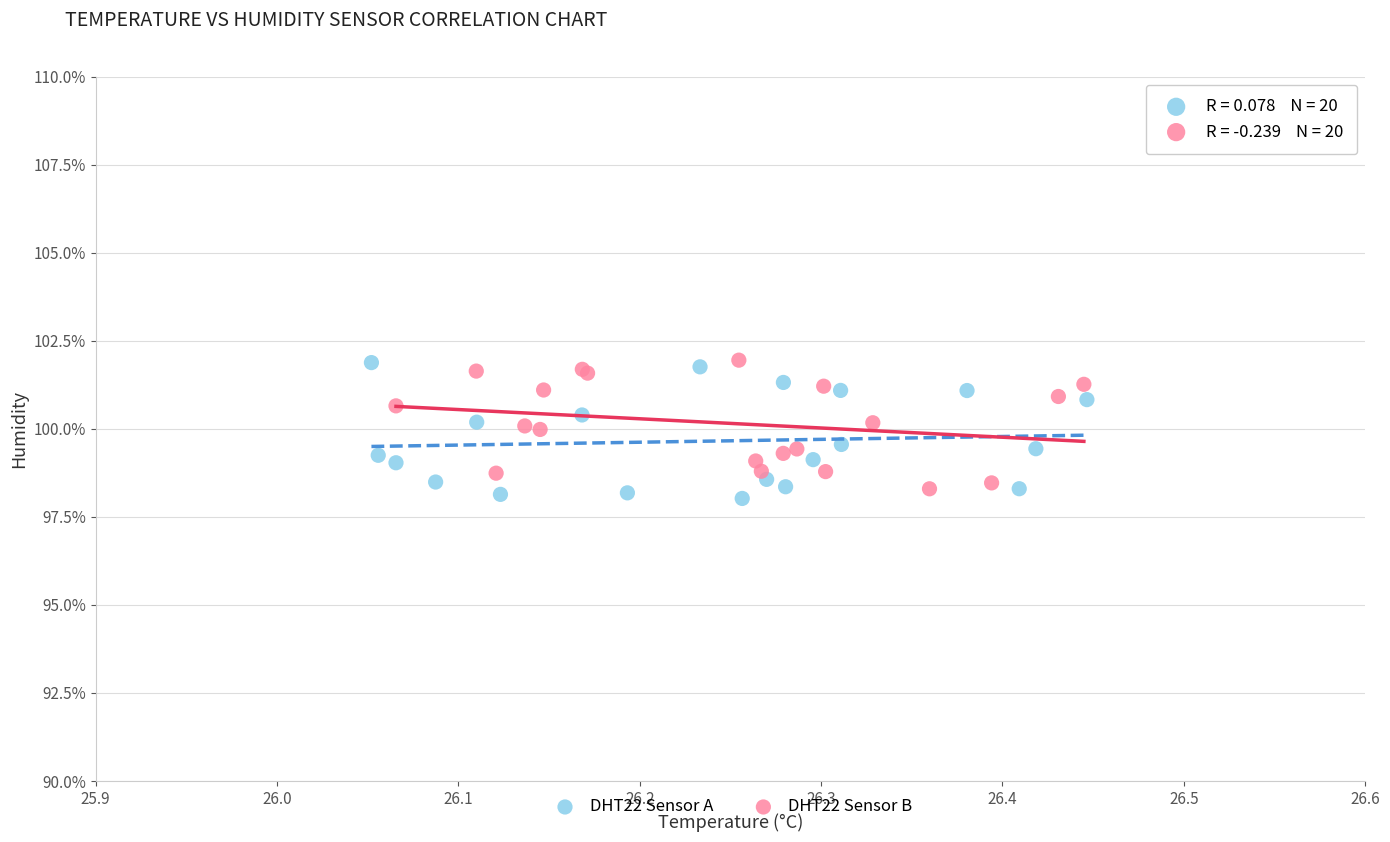

What are all the series names shown in the legend?

DHT22 Sensor A, DHT22 Sensor B